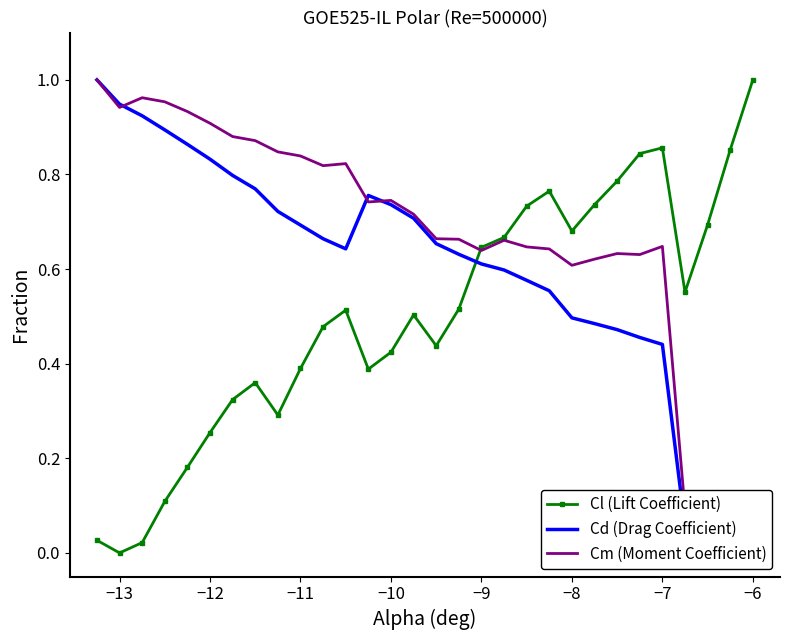

Which series has the largest range (max minus min)?

Cl (Lift Coefficient)